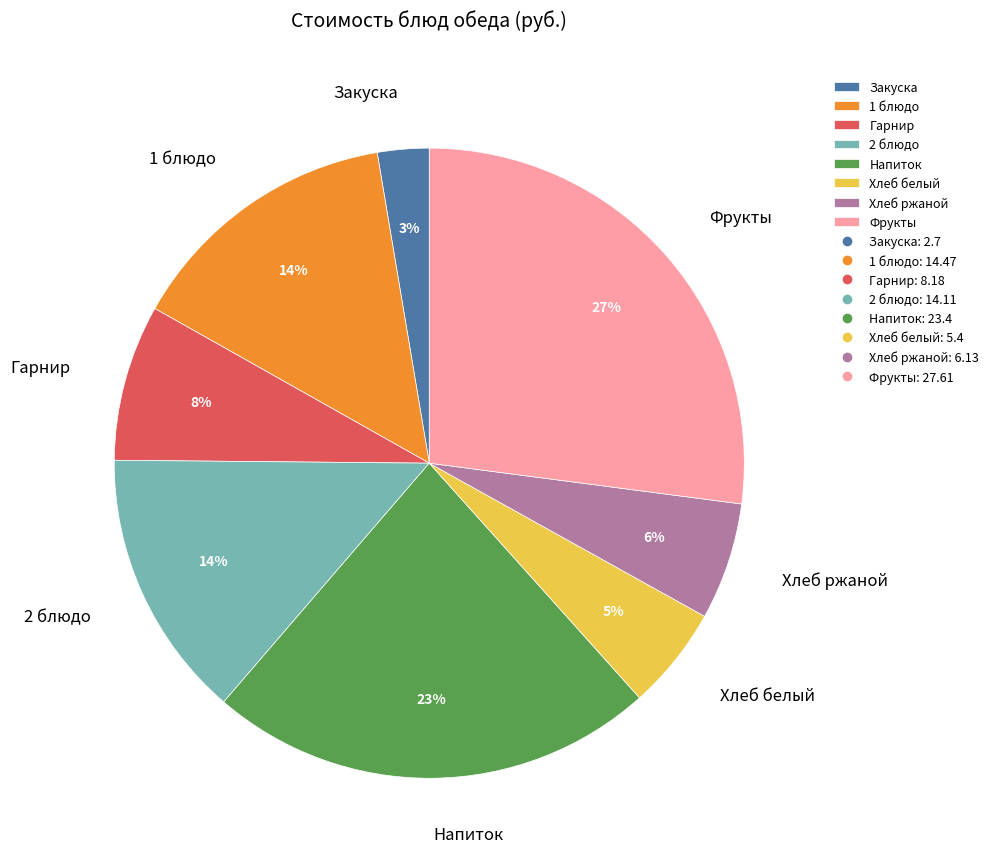

To the nearest percent, what percentage of the pie is Гарнир?

8%